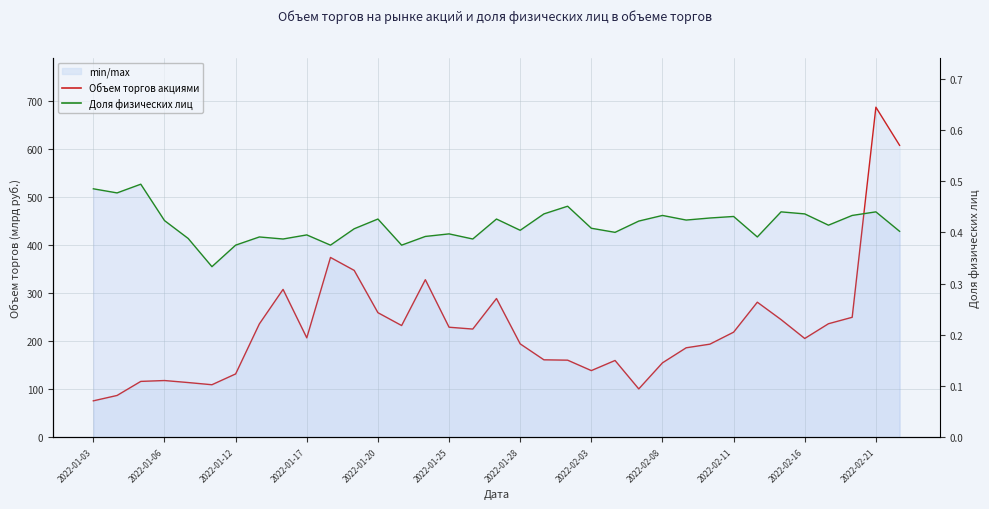

Reading left to right, list all the values displayed in this chart.

Объем торгов акциями (млрд руб.): 75.8	87.0	116.3	118.1	113.9	109.4	131.9	236.1	308.1	207.1	374.6	347.6	259.6	232.7	328.3	229.2	225.4	289.1	194.5	161.3	160.6	138.8	159.9	100.7	155.0	186.4	193.9	218.9	281.4	245.2	205.8	236.5	249.9	687.8	608.3
Доля физических лиц: 0.5	0.5	0.5	0.4	0.4	0.3	0.4	0.4	0.4	0.4	0.4	0.4	0.4	0.4	0.4	0.4	0.4	0.4	0.4	0.4	0.5	0.4	0.4	0.4	0.4	0.4	0.4	0.4	0.4	0.4	0.4	0.4	0.4	0.4	0.4